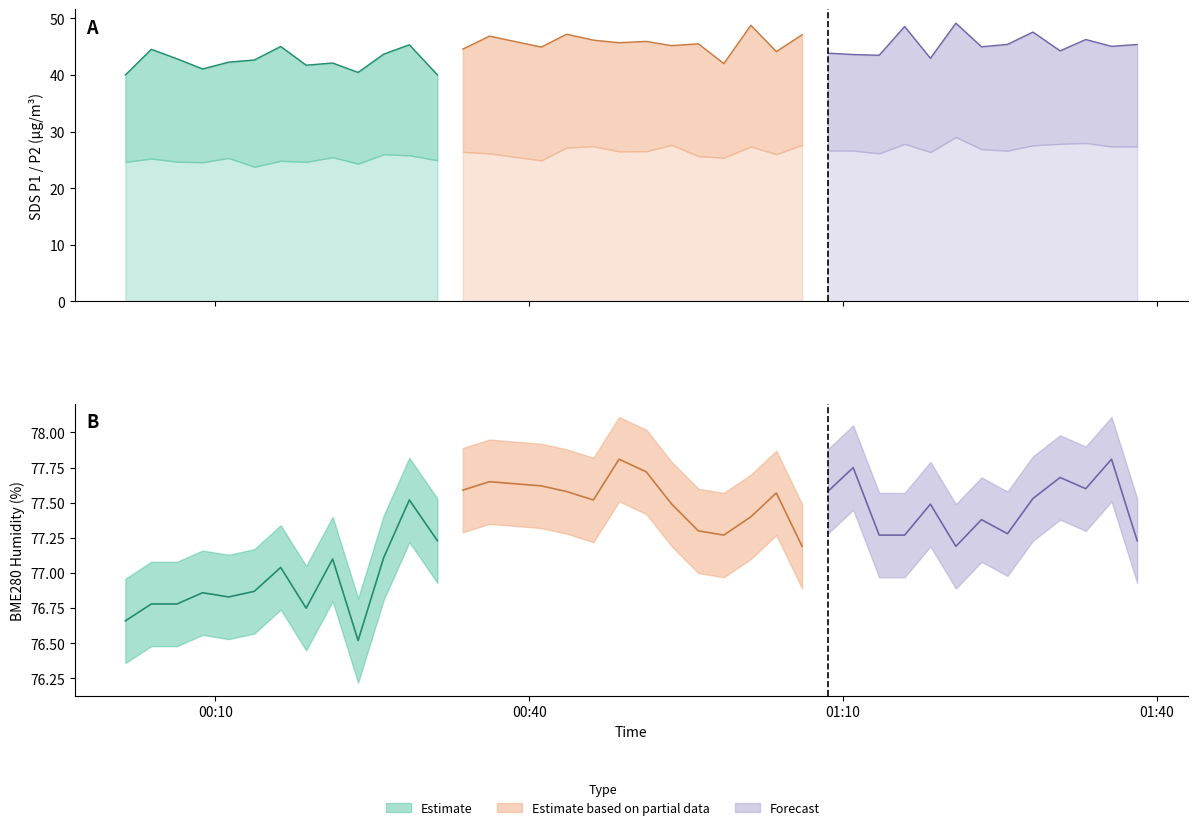

What is the difference between the highest and lowest values at 2022/12/05 01:08:32?

50.9